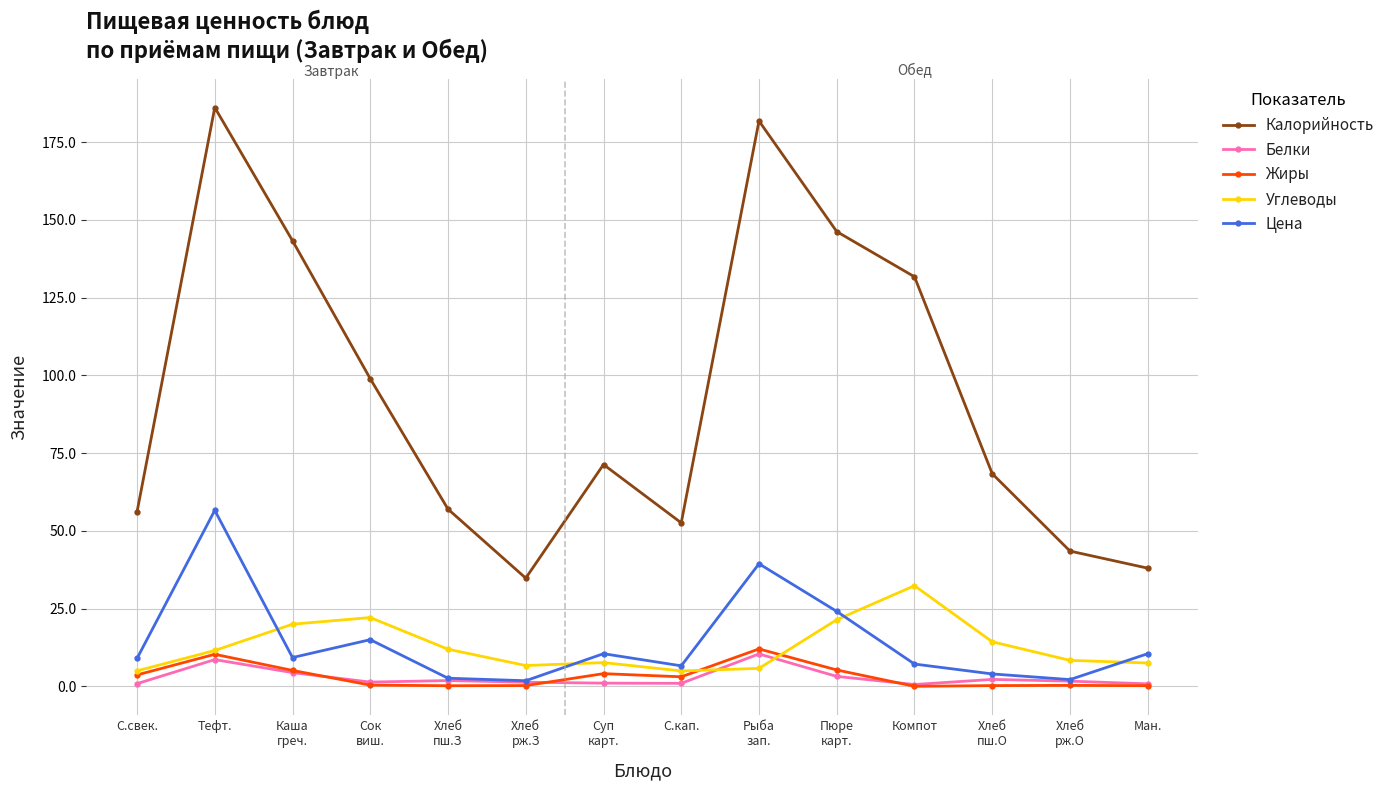

True or false: Калорийность and Жиры intersect in this chart.

False